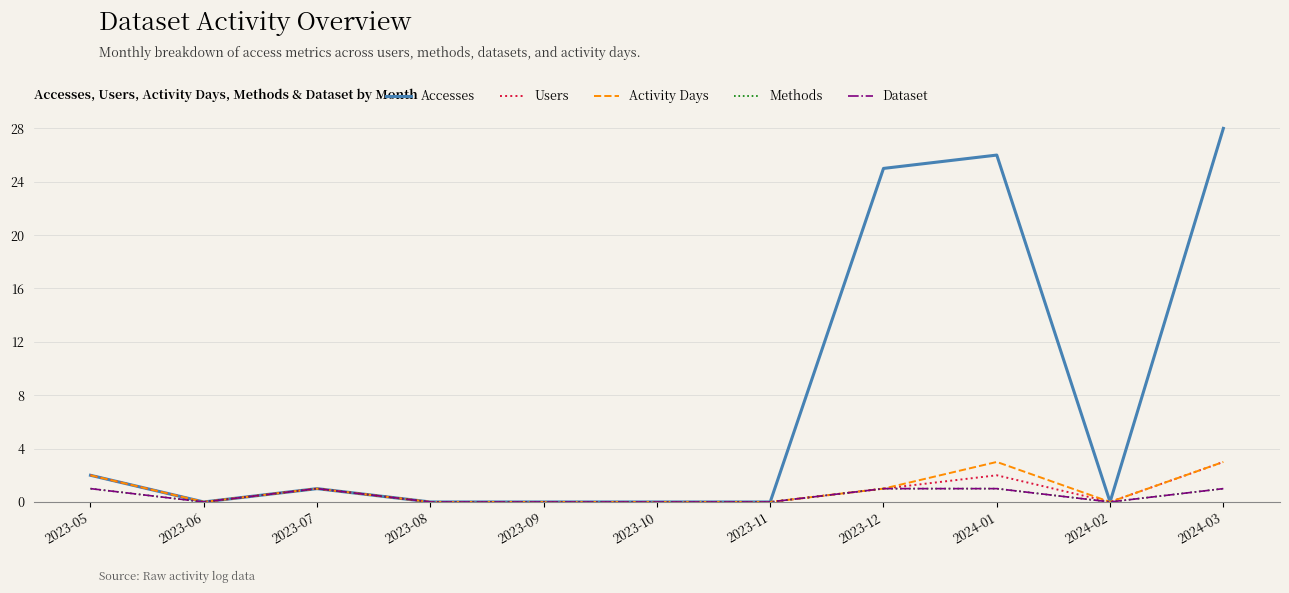

Reading left to right, transcribe all the data shown in this chart.

Accesses: 2	0	1	0	0	0	0	25	26	0	28
Users: 2	0	1	0	0	0	0	1	2	0	3
Activity Days: 2	0	1	0	0	0	0	1	3	0	3
Methods: 1	0	1	0	0	0	0	1	1	0	1
Dataset: 1	0	1	0	0	0	0	1	1	0	1